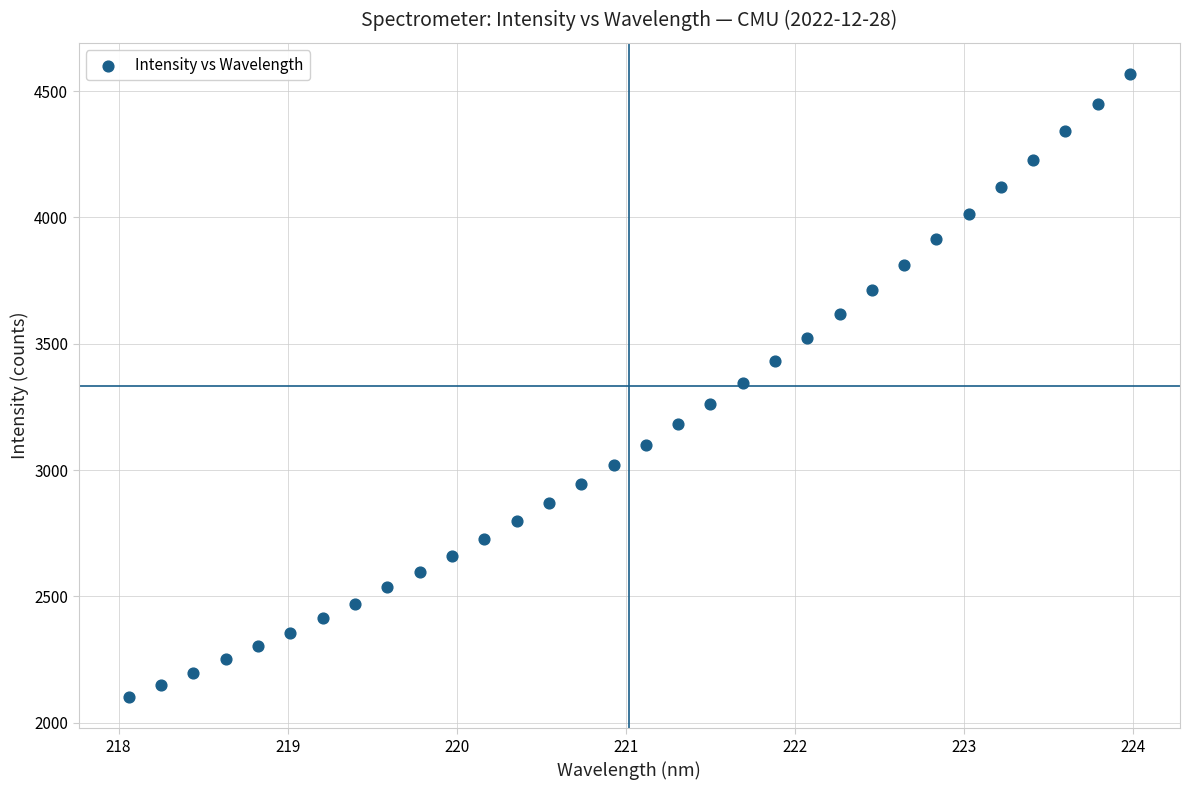

What is the range of Y values (max minus min)?

2466.5